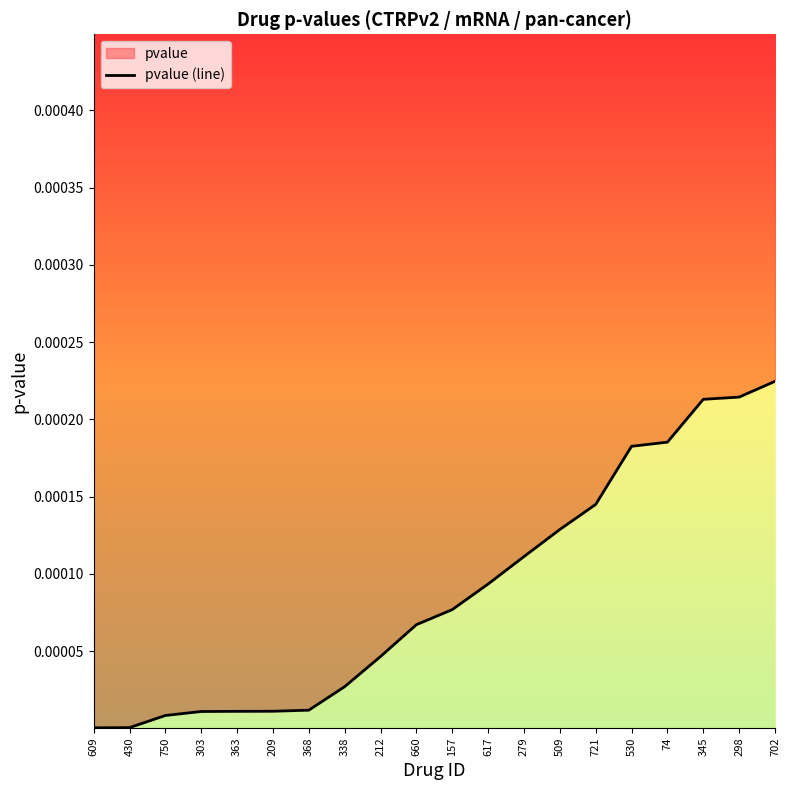

How many data points does each series have?

20